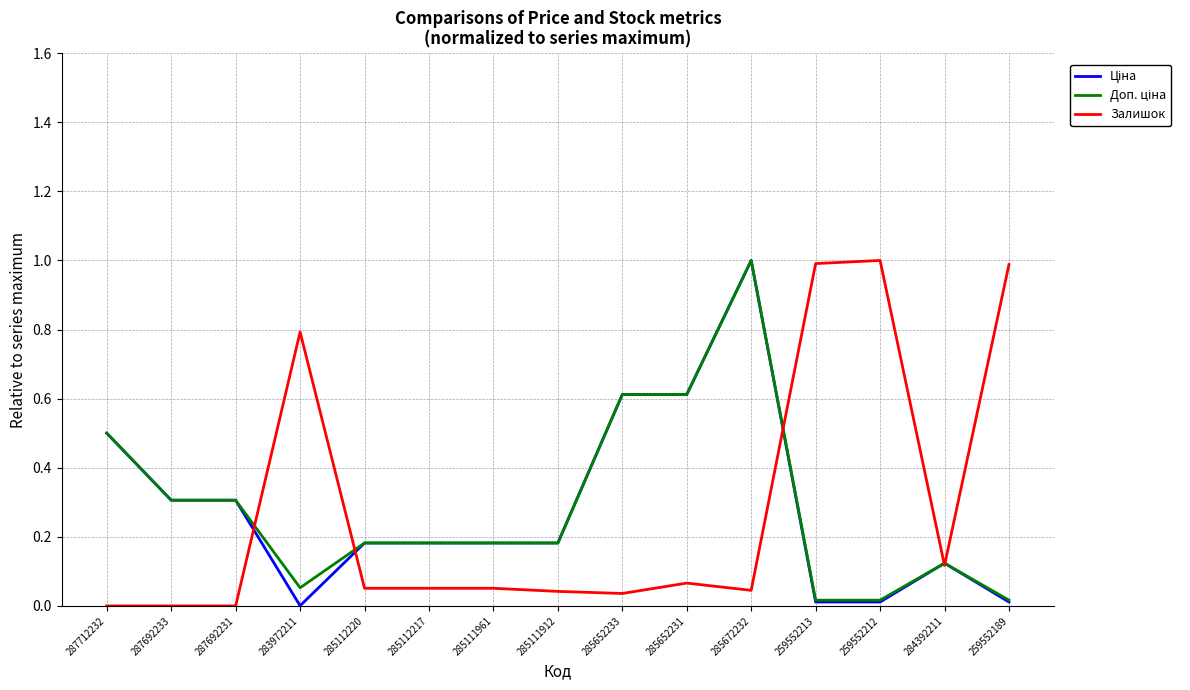

What is the maximum value shown in the chart?

1.0